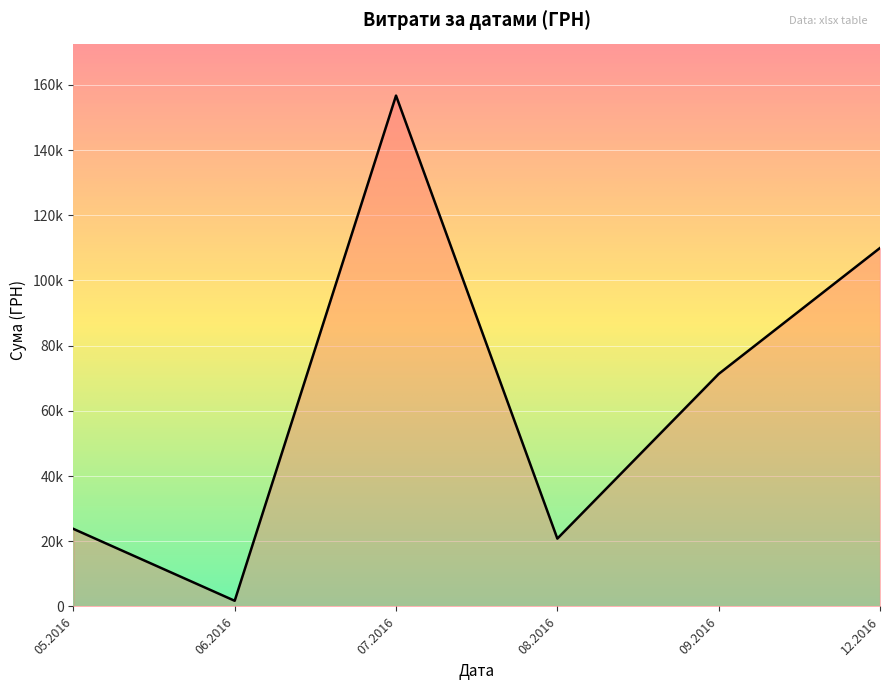

Is this an area chart (filled region under the line)?

Yes